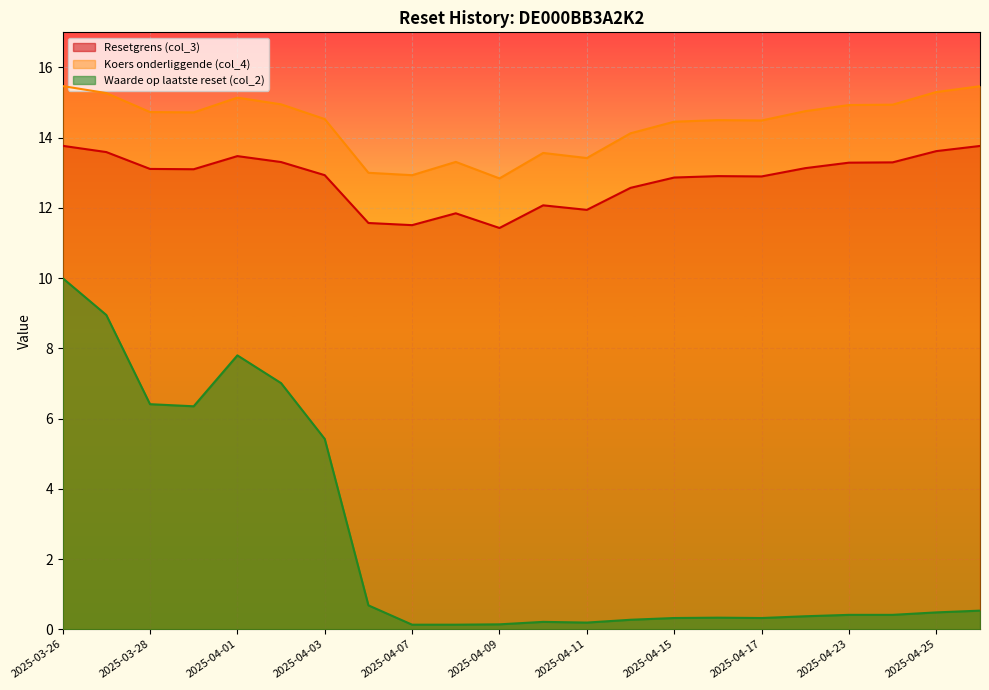

The Waarde op laatste reset (col_2) series shows 0.2 at 2025-04-15. True or false?

False